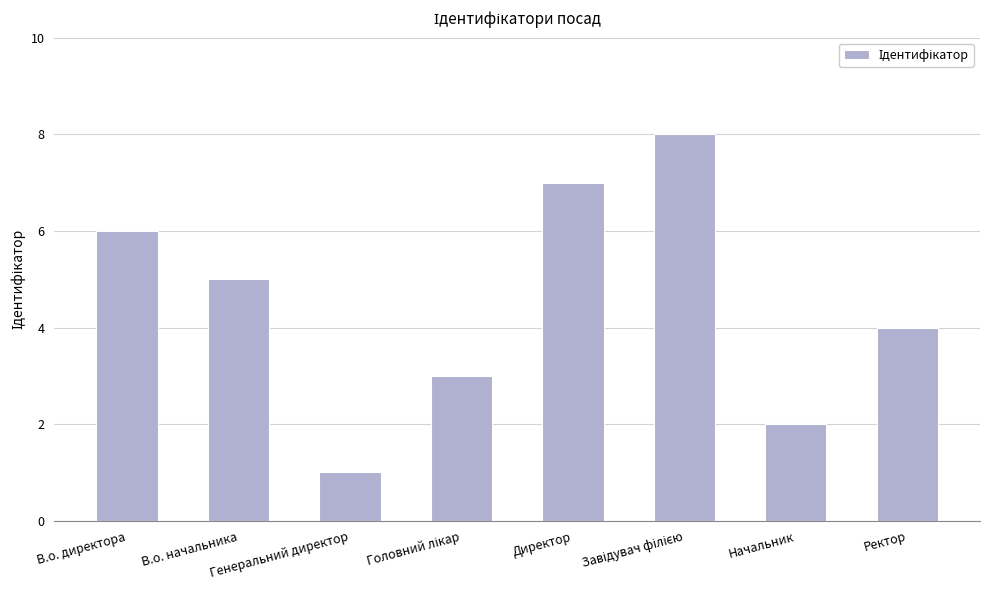

Reading left to right, extract all data points from this chart.

6	5	1	3	7	8	2	4